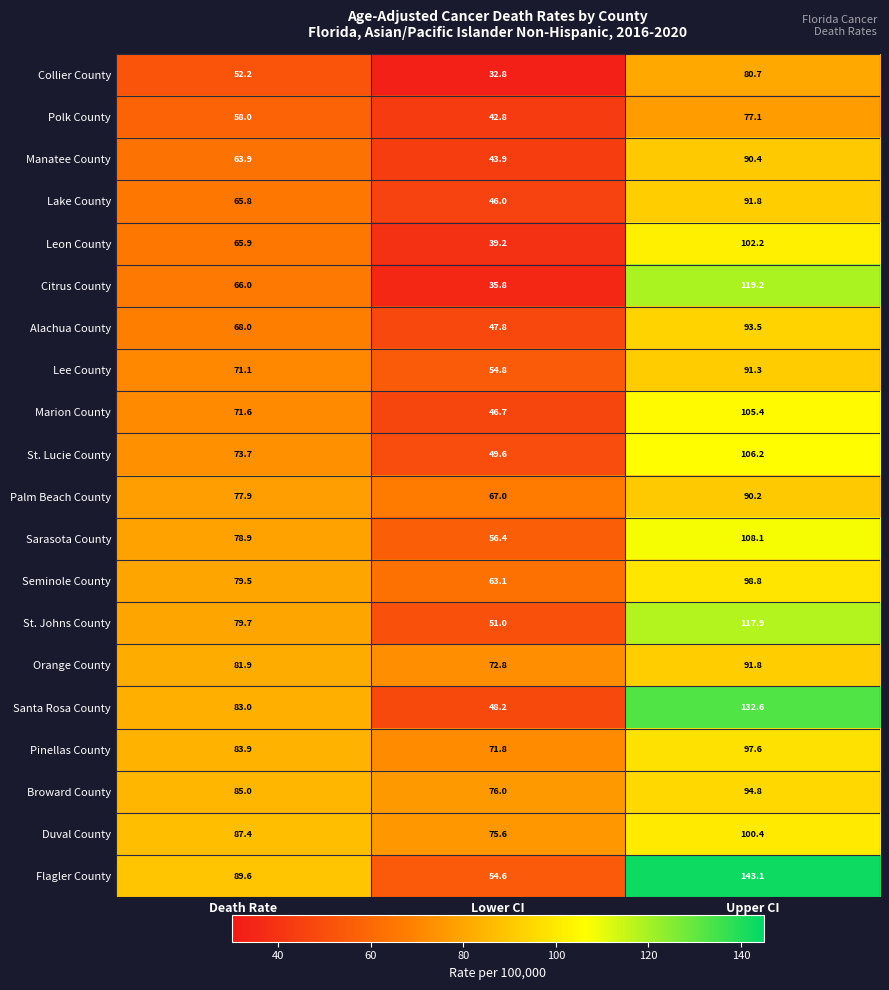

What is the average value of the Polk County series?

59.3